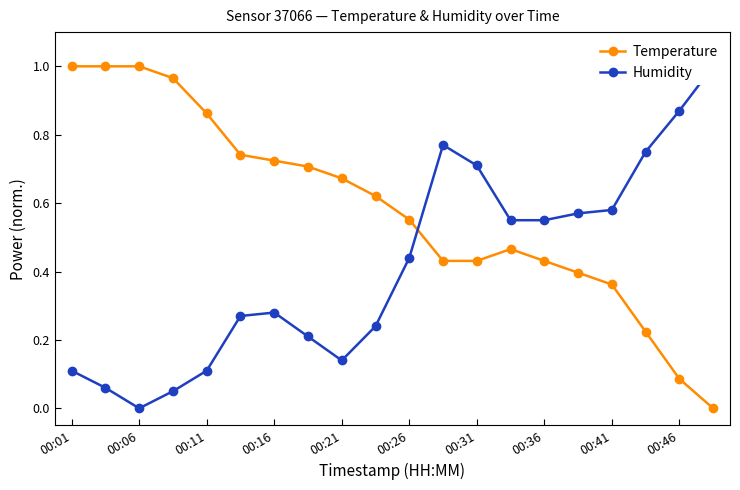

What position from the left is 00:01?

1